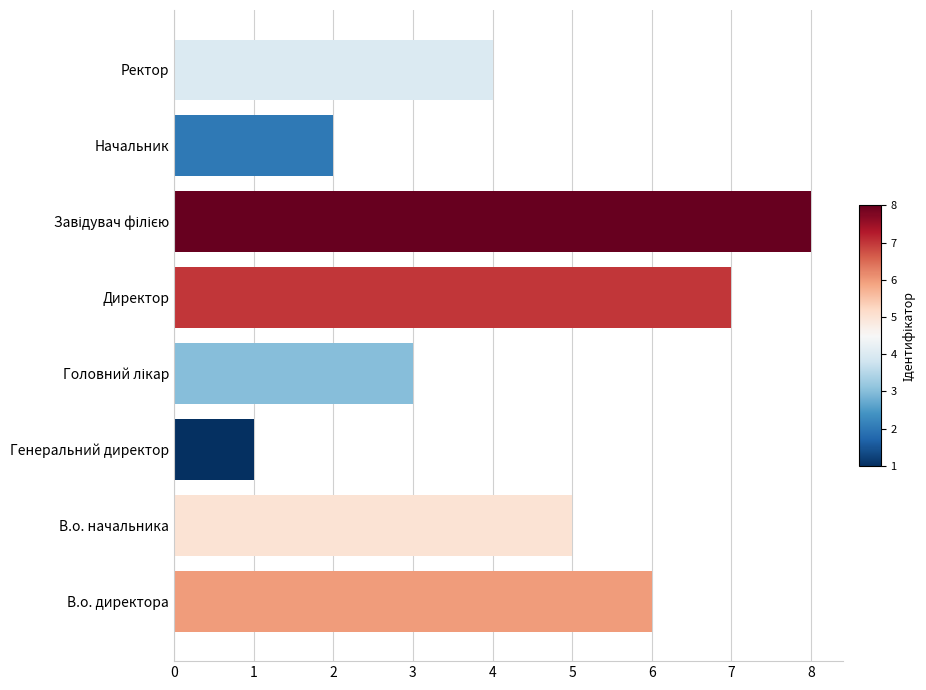

What value does the data have at Ректор?

4